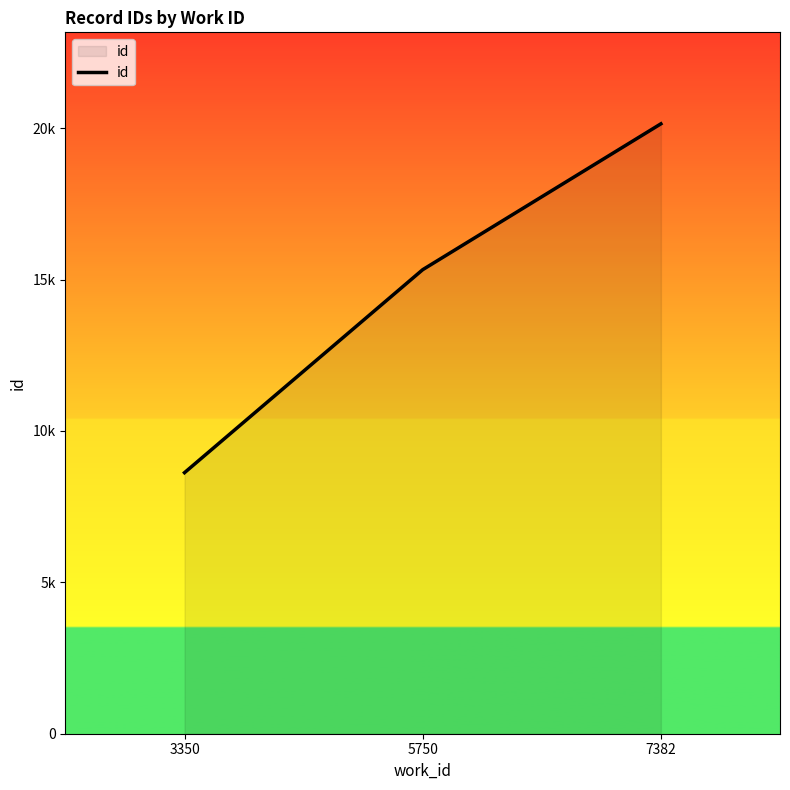

True or false: the data shows 7866 at 5750.

False